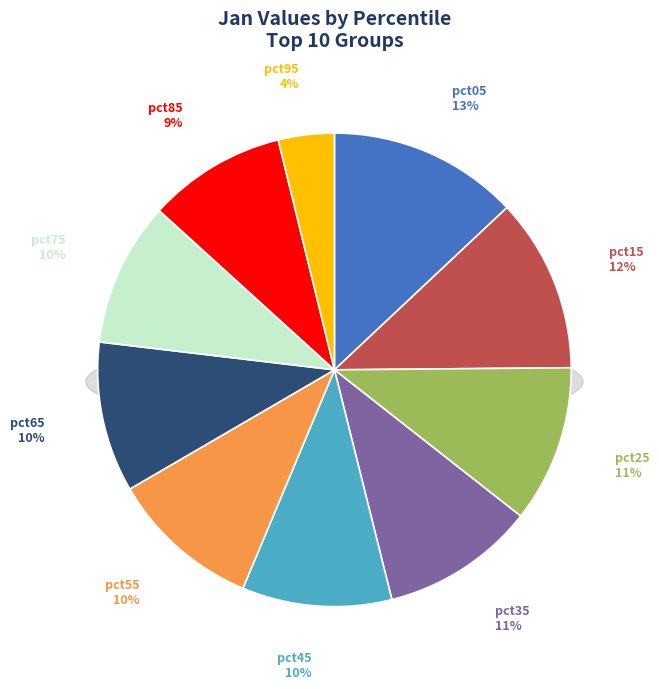

Which category has the biggest portion of the pie?

pct05